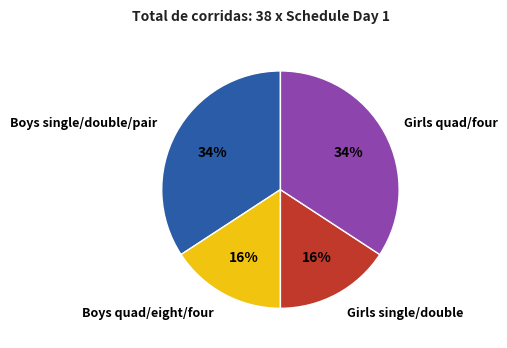

Does any single category account for the majority?

No